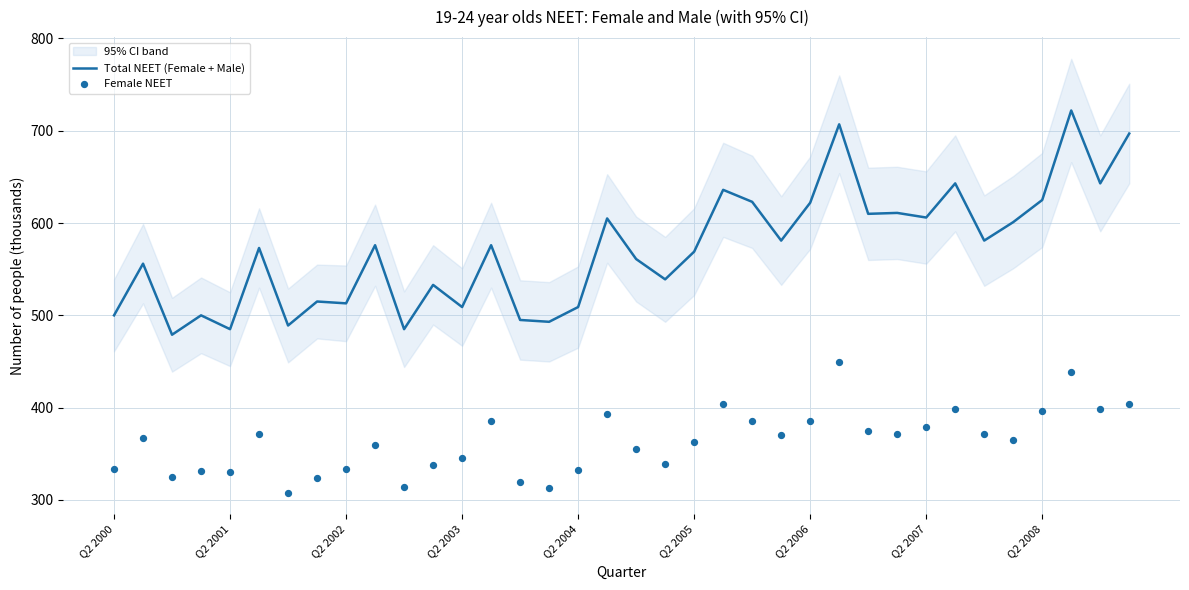

Which series reaches the maximum Y coordinate?

Total NEET (Female + Male)